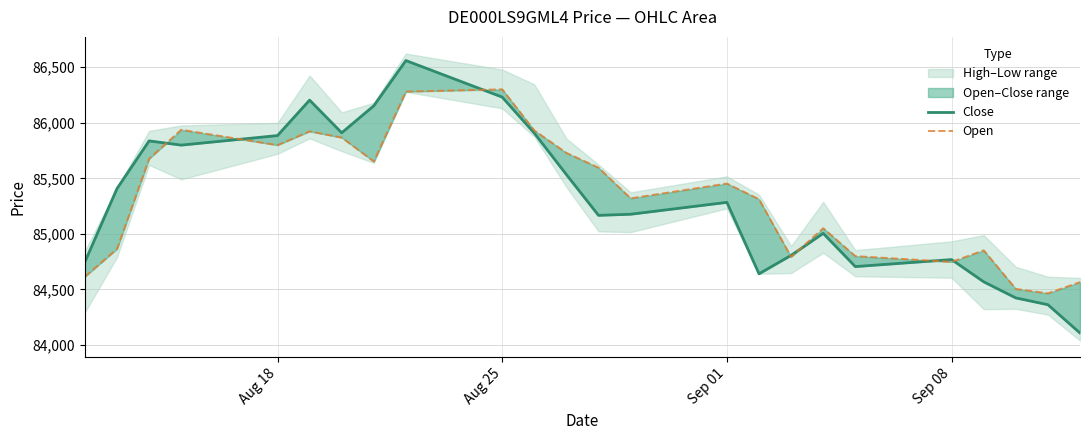

What is the average value of the Close series?

85300